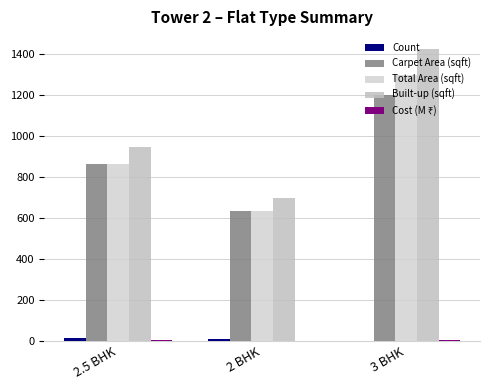

Are the bars grouped side by side (vs. stacked)?

Yes